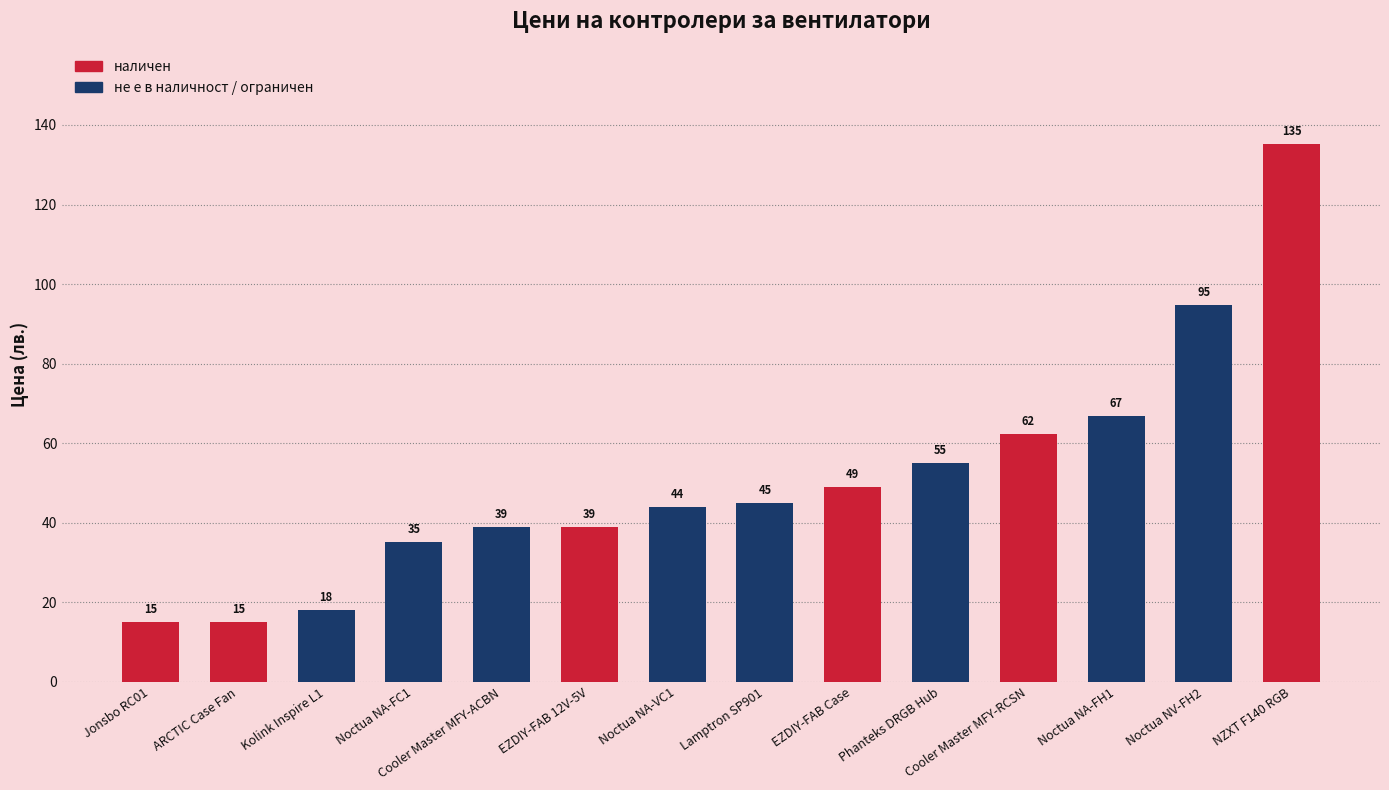

Between ARCTIC Case Fan and Noctua NA-FH1, which is larger?

Noctua NA-FH1